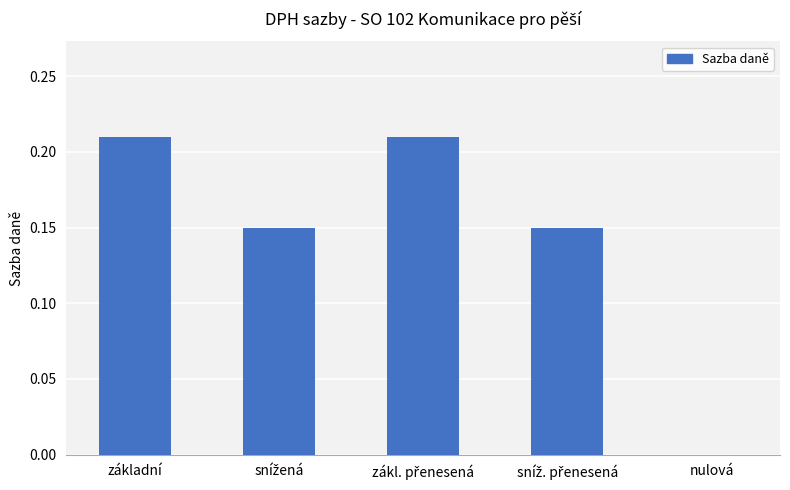

True or false: the data shows 0.0 at nulová.

True